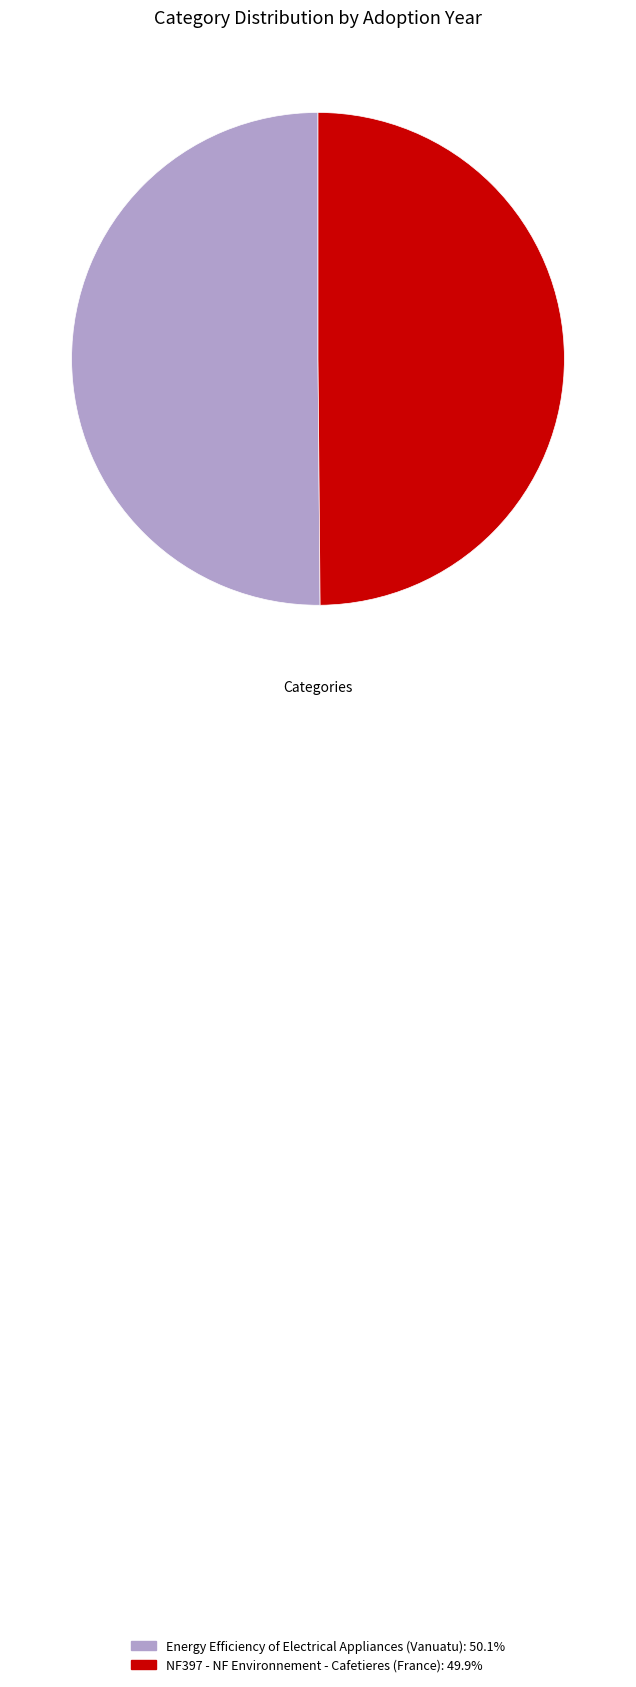

Approximately how many times larger is the value at NF397 - NF Environnement - Cafetieres (France) compared to Energy Efficiency of Electrical Appliances (Vanuatu)?

1.0